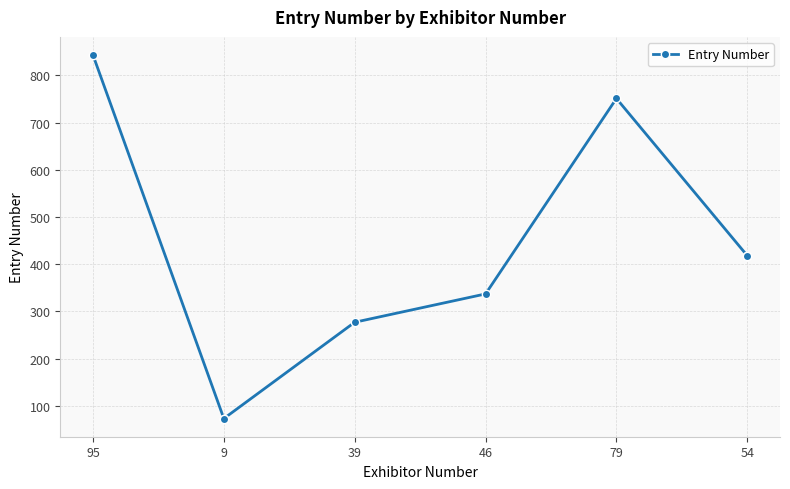

What is the difference between the second highest and minimum values?

678